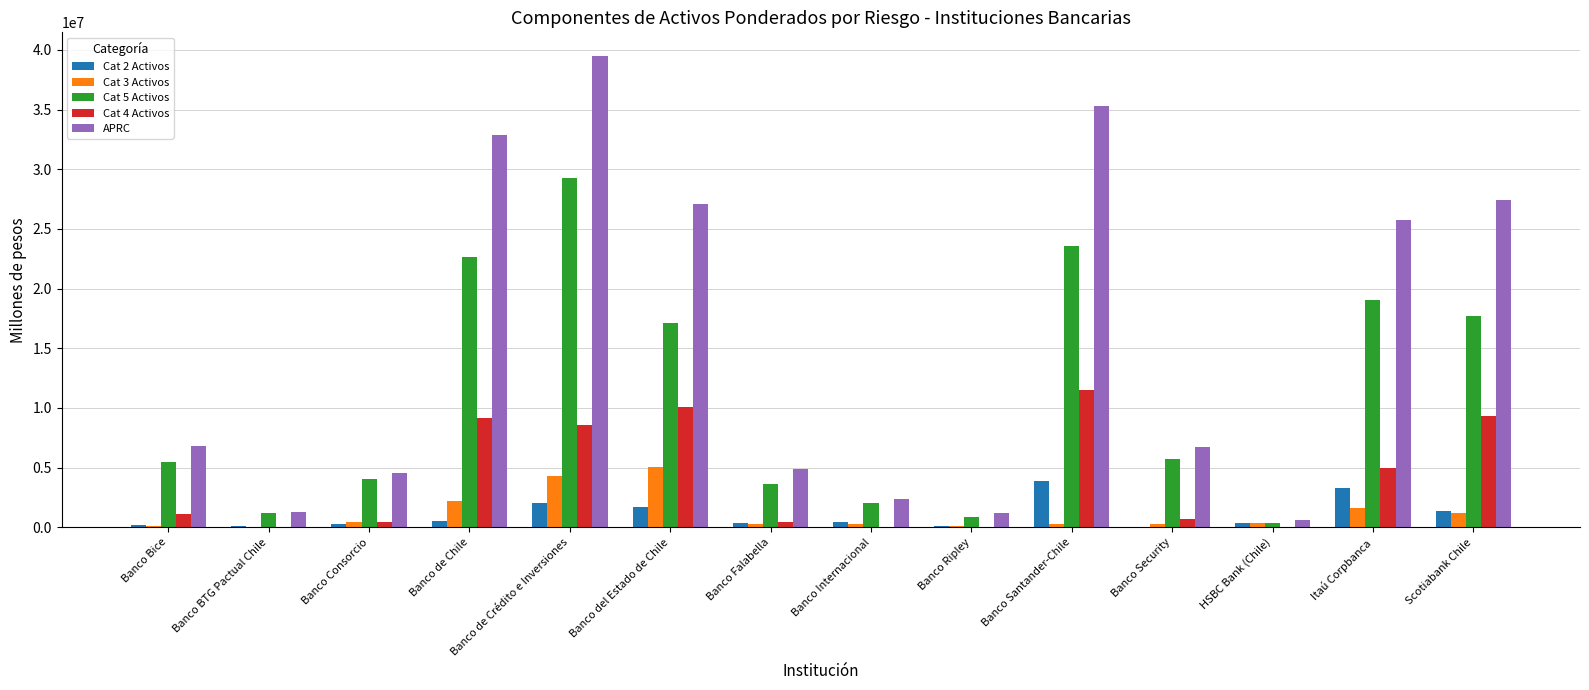

Between Banco de Crédito e Inversiones and Banco Ripley, which series saw the biggest shift?

APRC